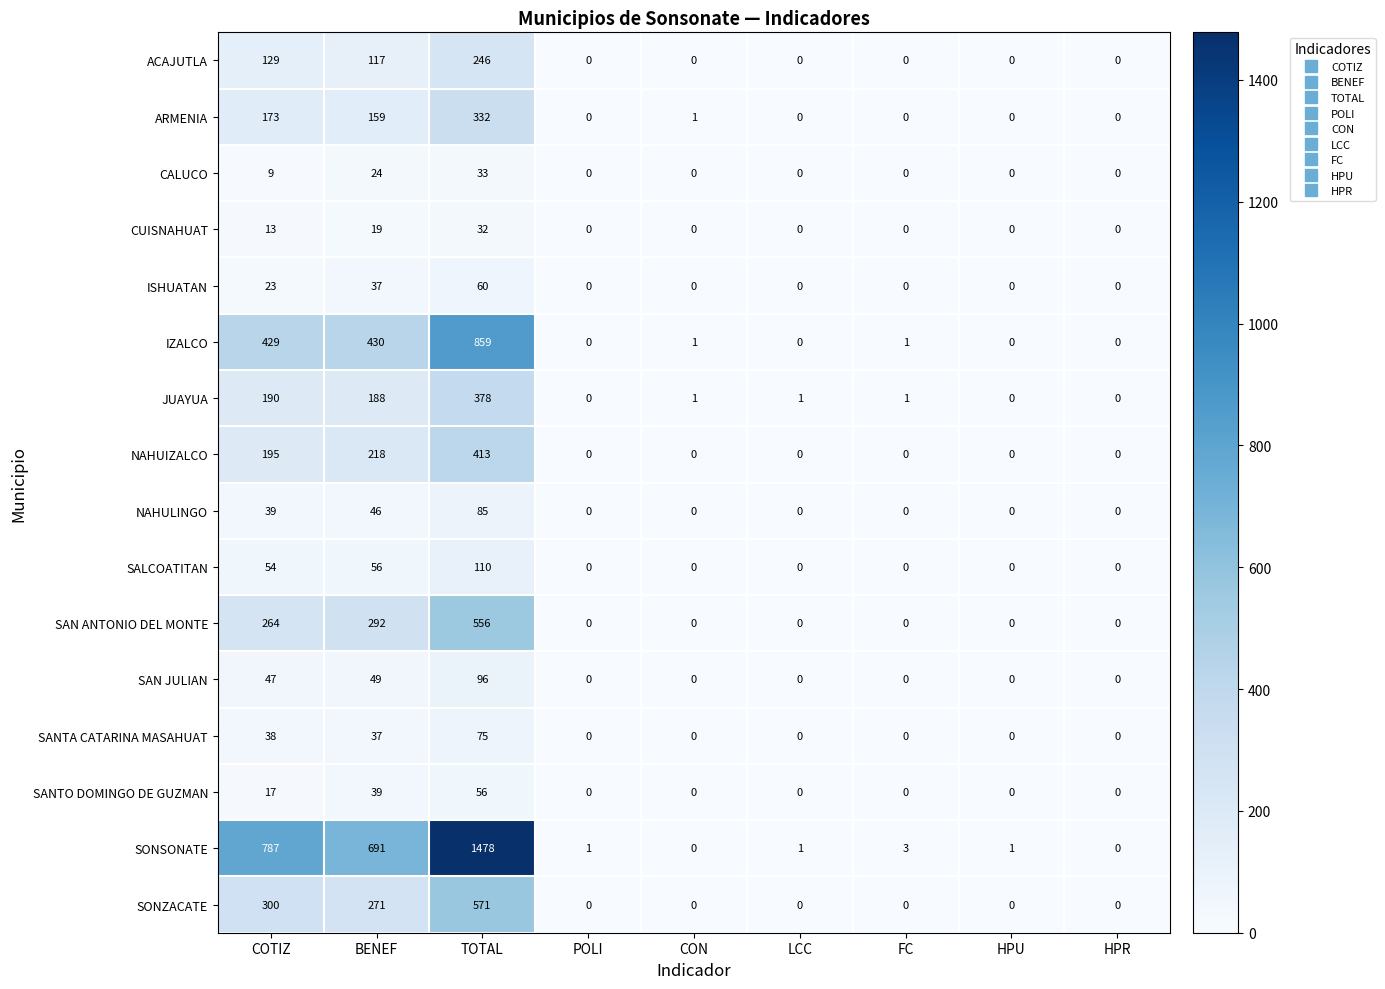

Where is SAN ANTONIO DEL MONTE nearest to the value 278?

COTIZ